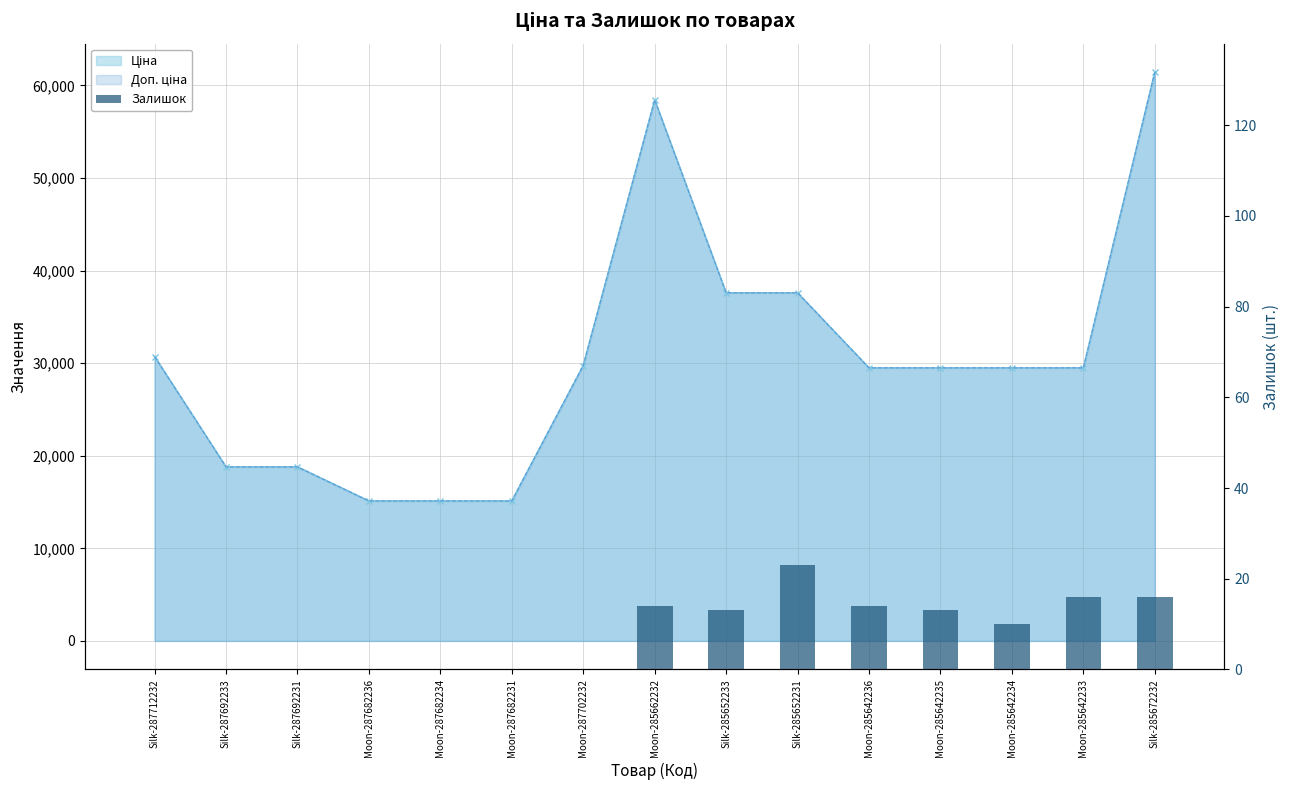

Where is the data nearest to the value 11?

Moon-285642234